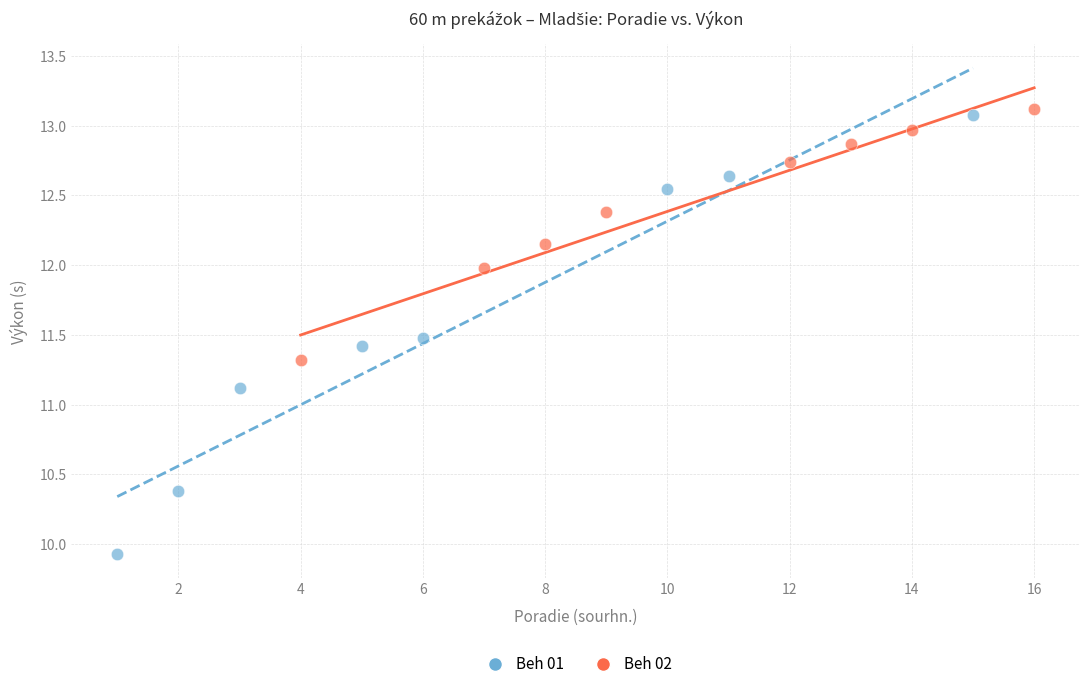

Which series reaches the minimum Y coordinate?

Beh 01